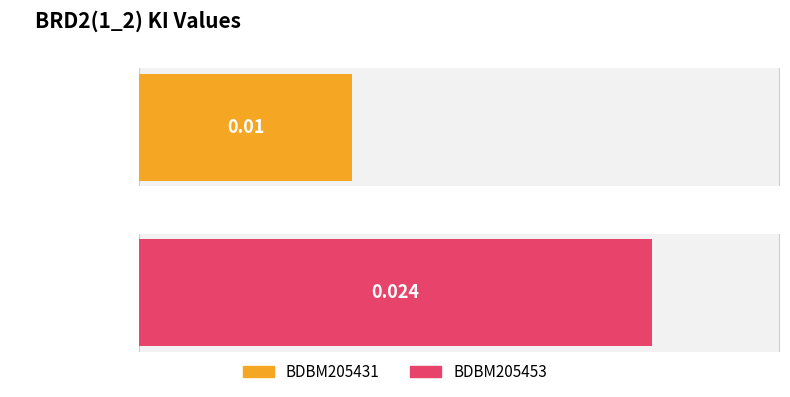

Rank the categories by value from lowest to highest.

BDBM205431, BDBM205453